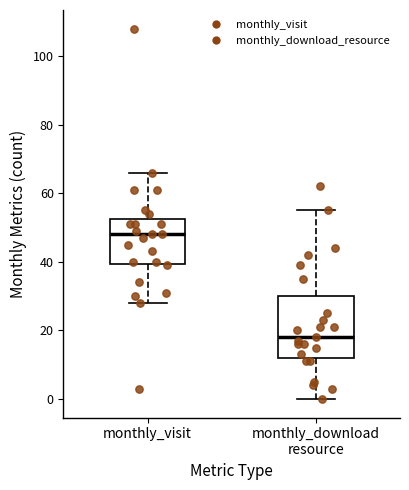

Reading left to right, transcribe this box plot: for each box, give where its median line is, the range the box spans, and where its two whiskers end, as read against the y-axis. The values are not printed on the chart, so give them approximately, as read against the axis.

monthly_visit: median 48, box 40 to 52, whiskers 28 to 66
monthly_download resource: median 18, box 12 to 30, whiskers 0 to 56